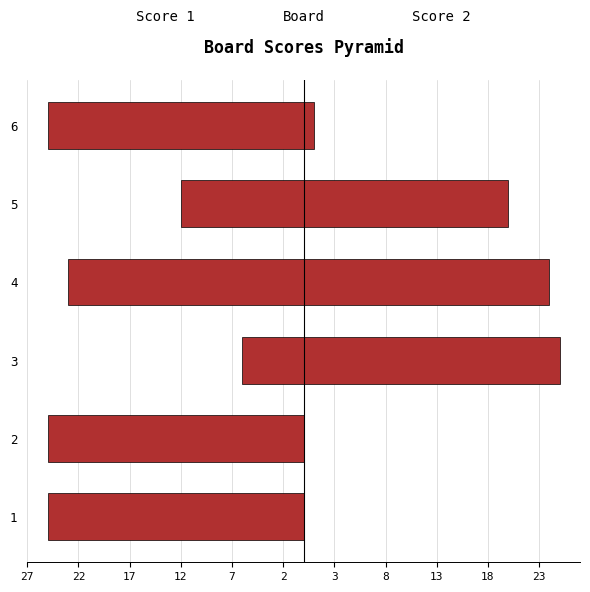

What is the average value of the Score 2 series?

12